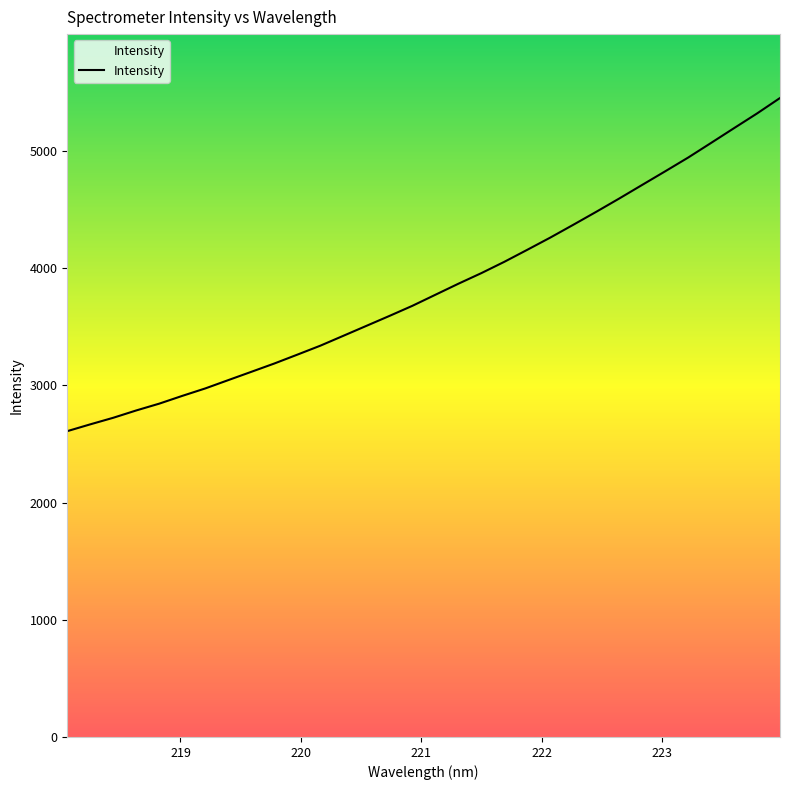

What is the smallest value displayed?

2610.0